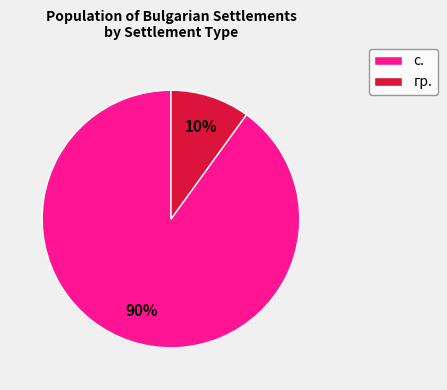

How many slices are in this pie chart?

2